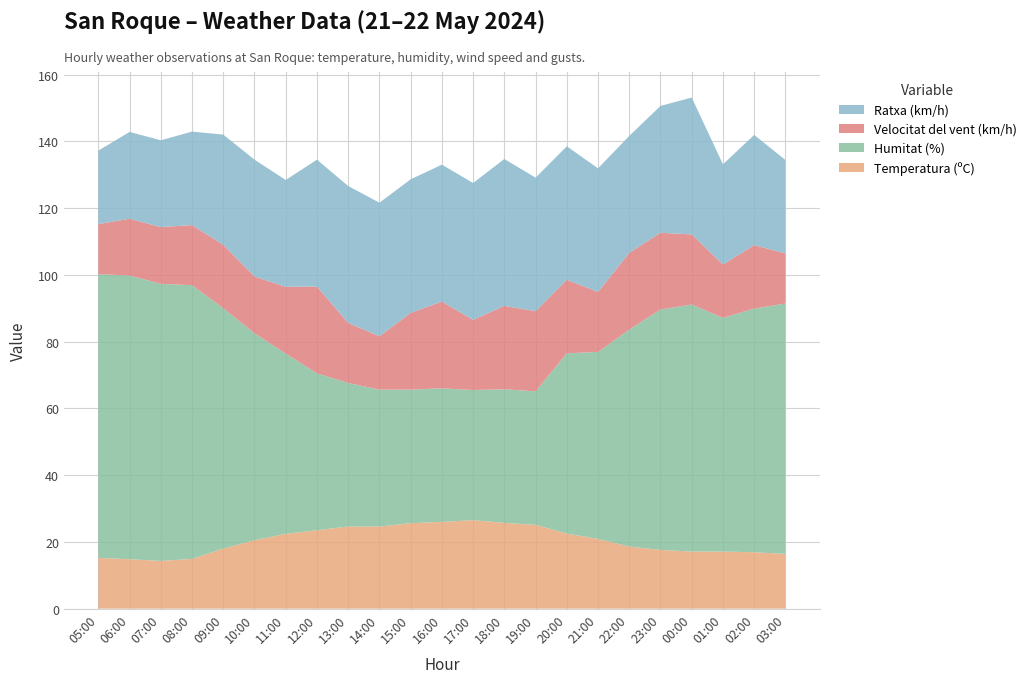

Reading left to right, extract all data points from this chart.

Temperatura (ºC): 05:00=15.2	06:00=14.8	07:00=14.3	08:00=14.9	09:00=18.0	10:00=20.5	11:00=22.4	12:00=23.5	13:00=24.6	14:00=24.6	15:00=25.6	16:00=26.0	17:00=26.5	18:00=25.7	19:00=25.1	20:00=22.5	21:00=20.9	22:00=18.6	23:00=17.6	00:00=17.1	01:00=17.1	02:00=16.9	03:00=16.4
Humitat (%): 05:00=85.0	06:00=85.0	07:00=83.0	08:00=82.0	09:00=72.0	10:00=62.0	11:00=54.0	12:00=47.0	13:00=43.0	14:00=41.0	15:00=40.0	16:00=40.0	17:00=39.0	18:00=40.0	19:00=40.0	20:00=54.0	21:00=56.0	22:00=65.0	23:00=72.0	00:00=74.0	01:00=70.0	02:00=73.0	03:00=75.0
Velocitat del vent (km/h): 05:00=15.0	06:00=17.0	07:00=17.0	08:00=18.0	09:00=19.0	10:00=17.0	11:00=20.0	12:00=26.0	13:00=18.0	14:00=16.0	15:00=23.0	16:00=26.0	17:00=21.0	18:00=25.0	19:00=24.0	20:00=22.0	21:00=18.0	22:00=23.0	23:00=23.0	00:00=21.0	01:00=16.0	02:00=19.0	03:00=15.0
Ratxa (km/h): 05:00=22.0	06:00=26.0	07:00=26.0	08:00=28.0	09:00=33.0	10:00=35.0	11:00=32.0	12:00=38.0	13:00=41.0	14:00=40.0	15:00=40.0	16:00=41.0	17:00=41.0	18:00=44.0	19:00=40.0	20:00=40.0	21:00=37.0	22:00=35.0	23:00=38.0	00:00=41.0	01:00=30.0	02:00=33.0	03:00=28.0